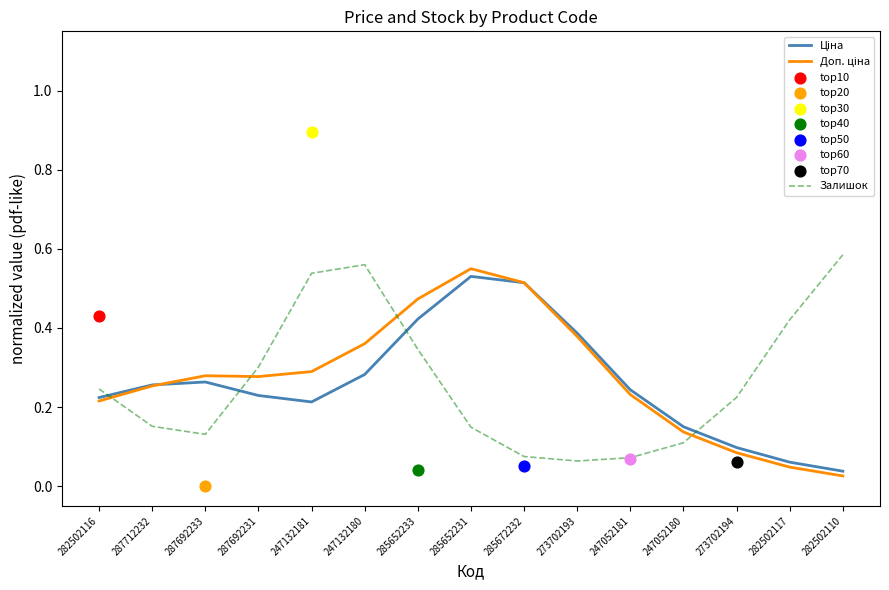

Which series contains the lowest Y value?

Доп. ціна